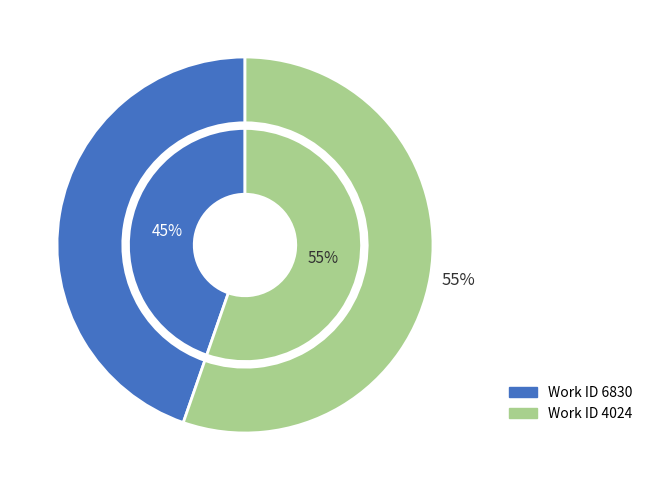

Does 6830 represent more than half of the total?

No